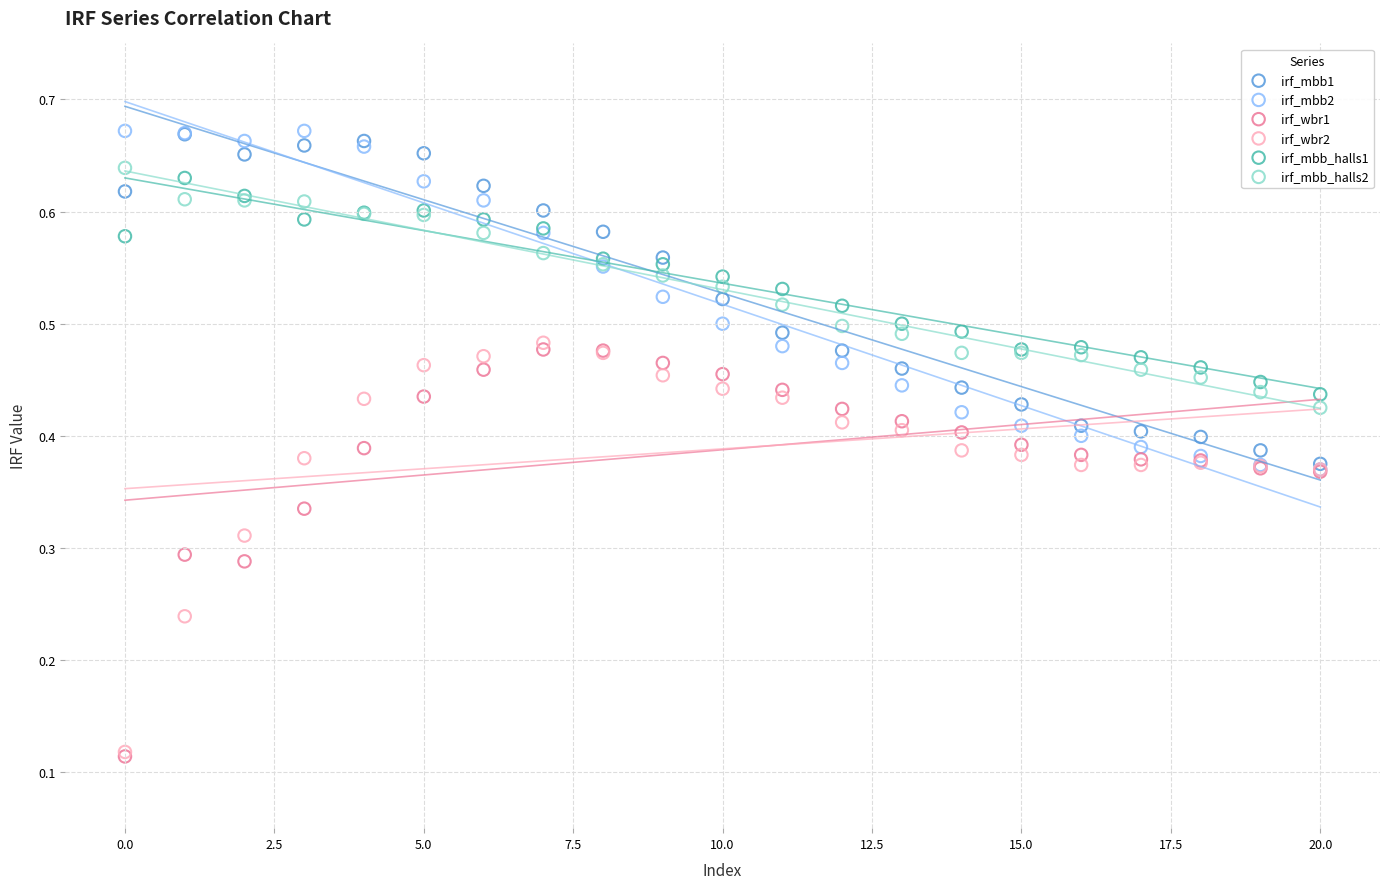

What are all the series names shown in the legend?

irf_mbb1, irf_mbb2, irf_wbr1, irf_wbr2, irf_mbb_halls1, irf_mbb_halls2